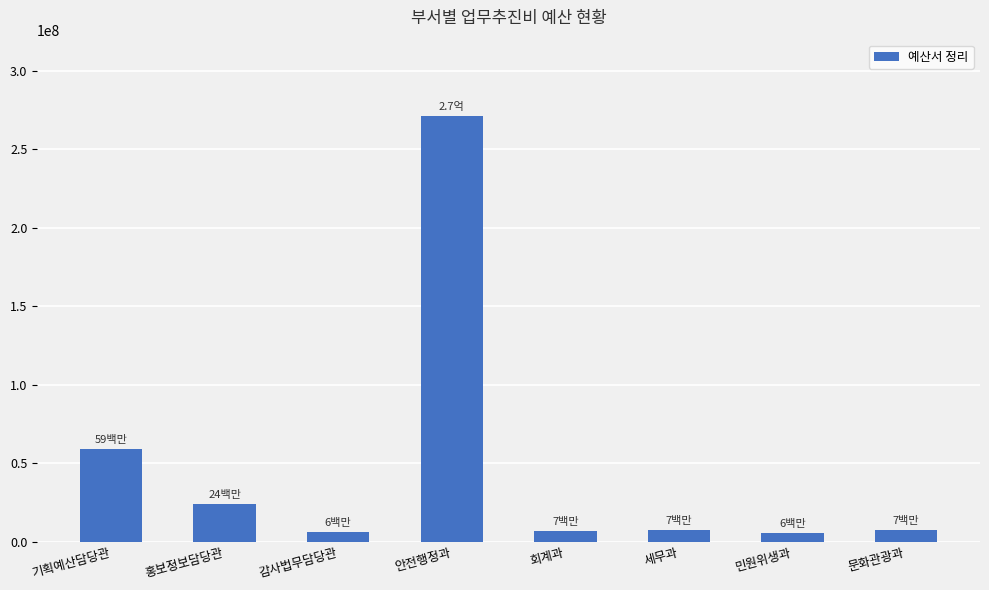

What is the approximate value at 홍보정보담당관?

24200000